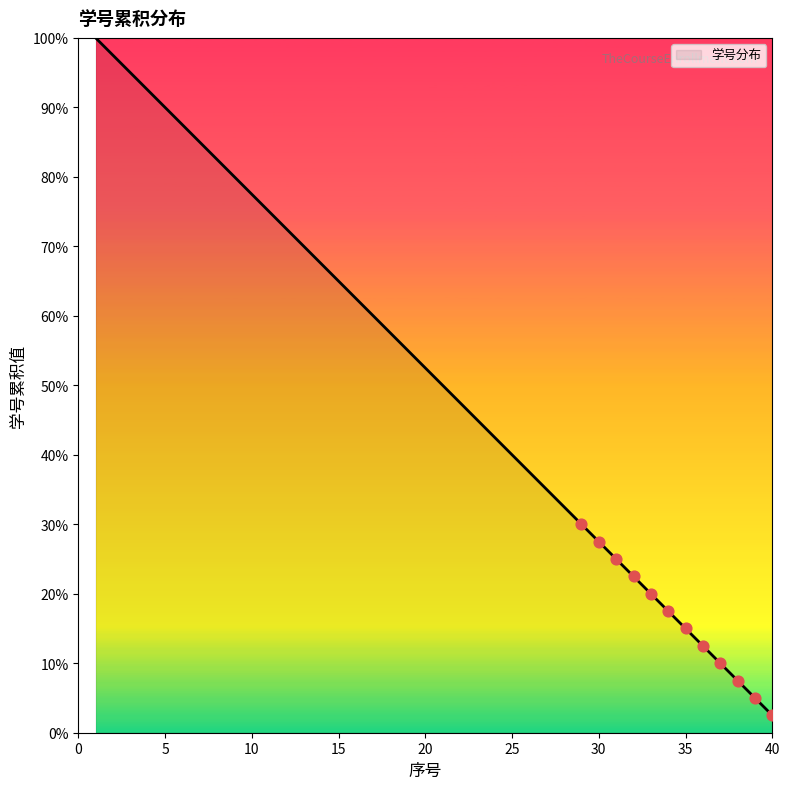

What is the difference between the maximum and minimum values?

97.5